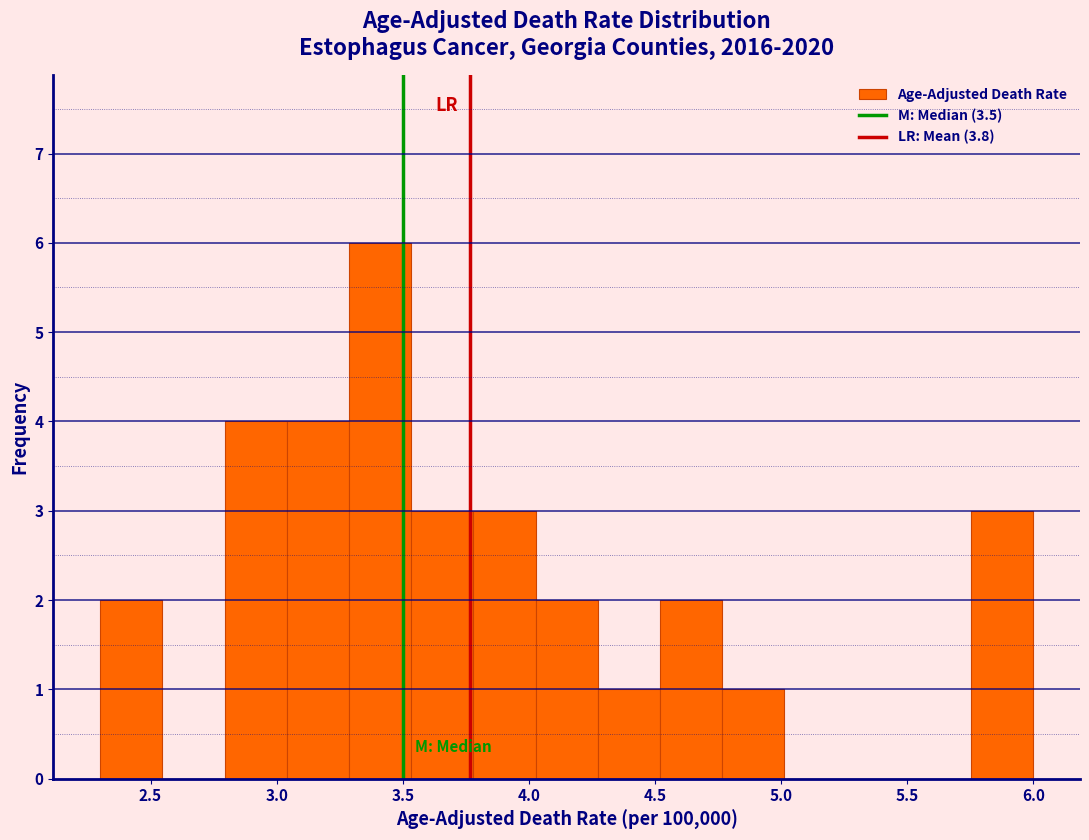

Reading left to right, list every bar in this chart as the range it spans on the x-axis followed by its height. Neither the bar edges nor the heights are printed on the chart, so give them approximately, as read against the axes.

2.30 to 2.55: 2
2.55 to 2.80: 0
2.80 to 3.05: 4
3.05 to 3.30: 4
3.30 to 3.55: 6
3.55 to 3.80: 3
3.80 to 4.05: 3
4.05 to 4.25: 2
4.25 to 4.50: 1
4.50 to 4.75: 2
4.75 to 5.00: 1
5.00 to 5.25: 0
5.25 to 5.50: 0
5.50 to 5.75: 0
5.75 to 6.00: 3